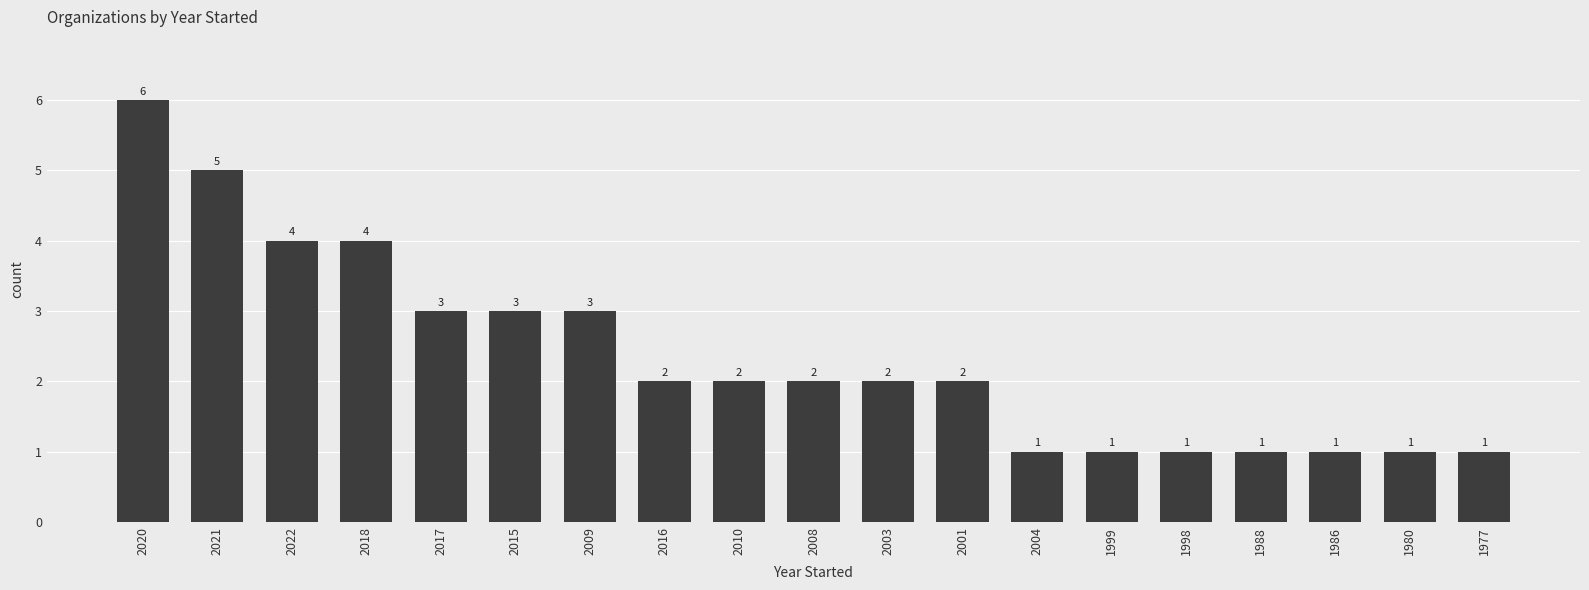

Which label corresponds to the largest value in the chart?

2020